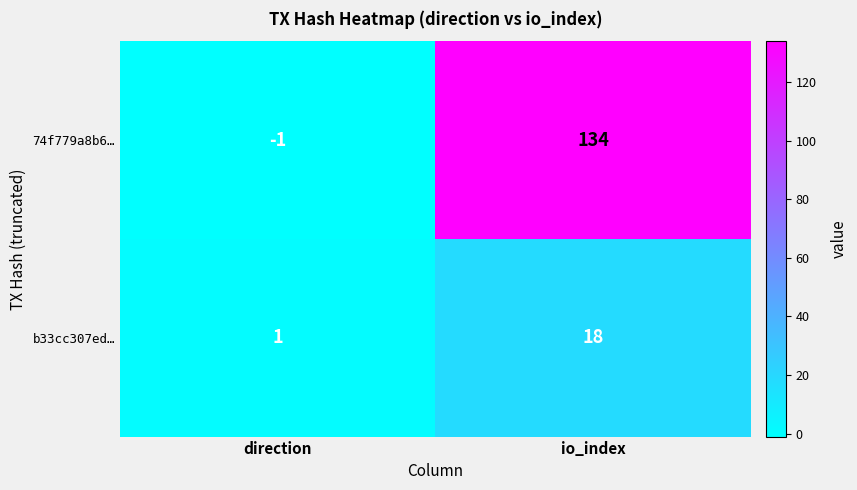

What is the spread (max minus min) of values at io_index?

116